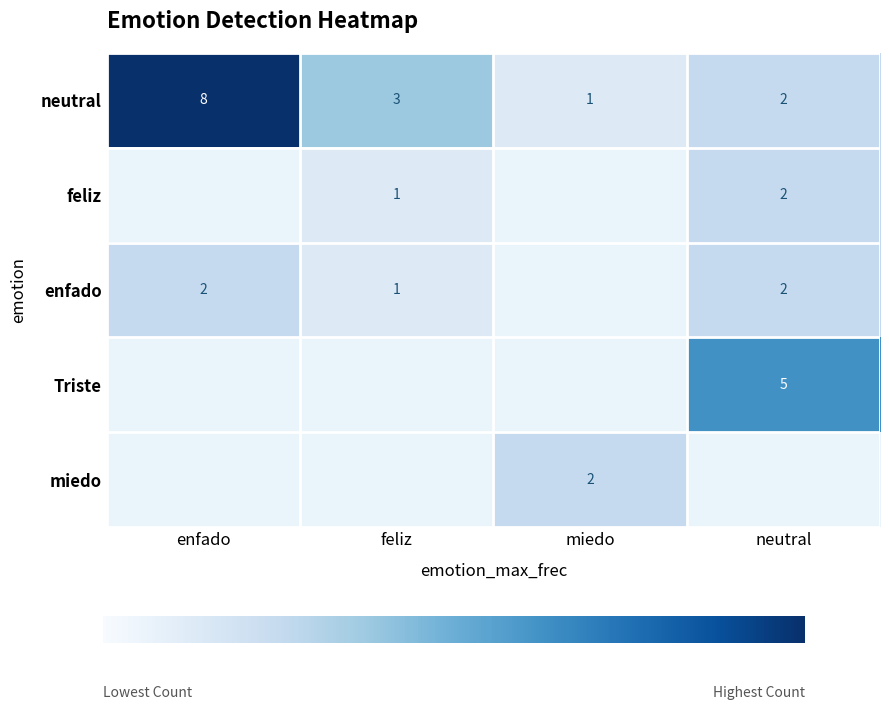

How many values in the neutral series are below 3?

2